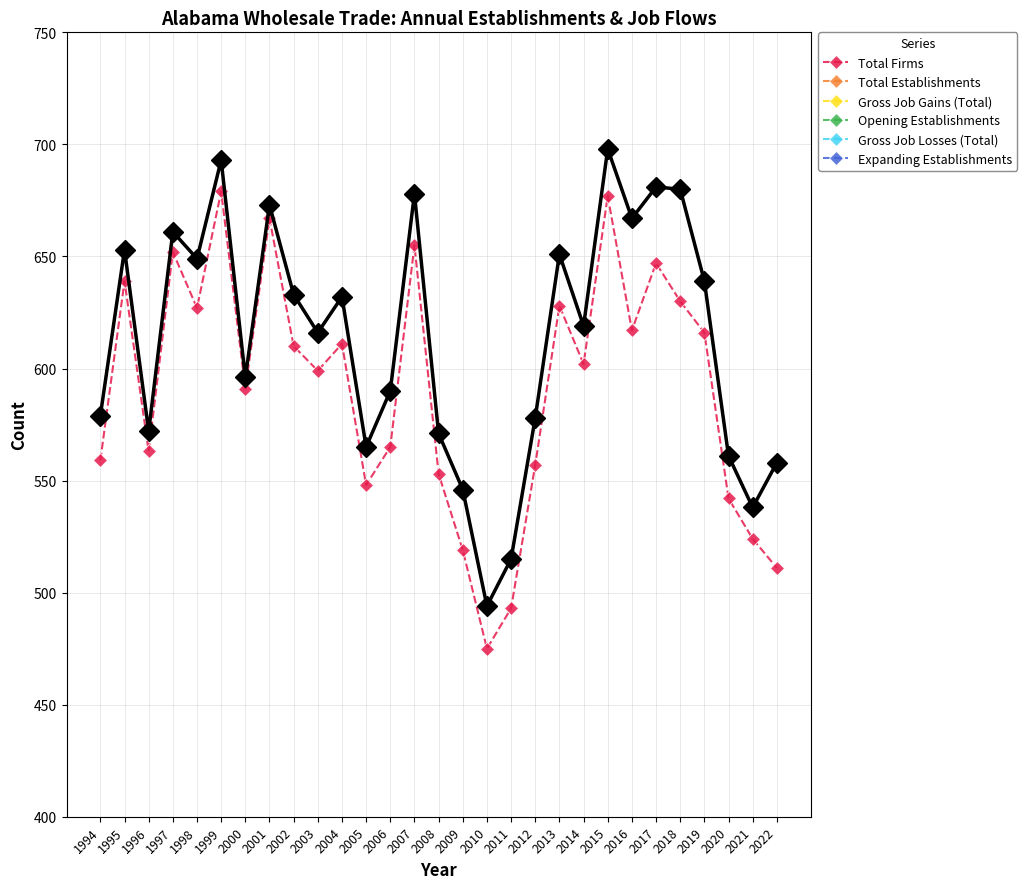

In Gross Job Gains (Total), how many points are lower than both neighbors (excluding endpoints)?

9